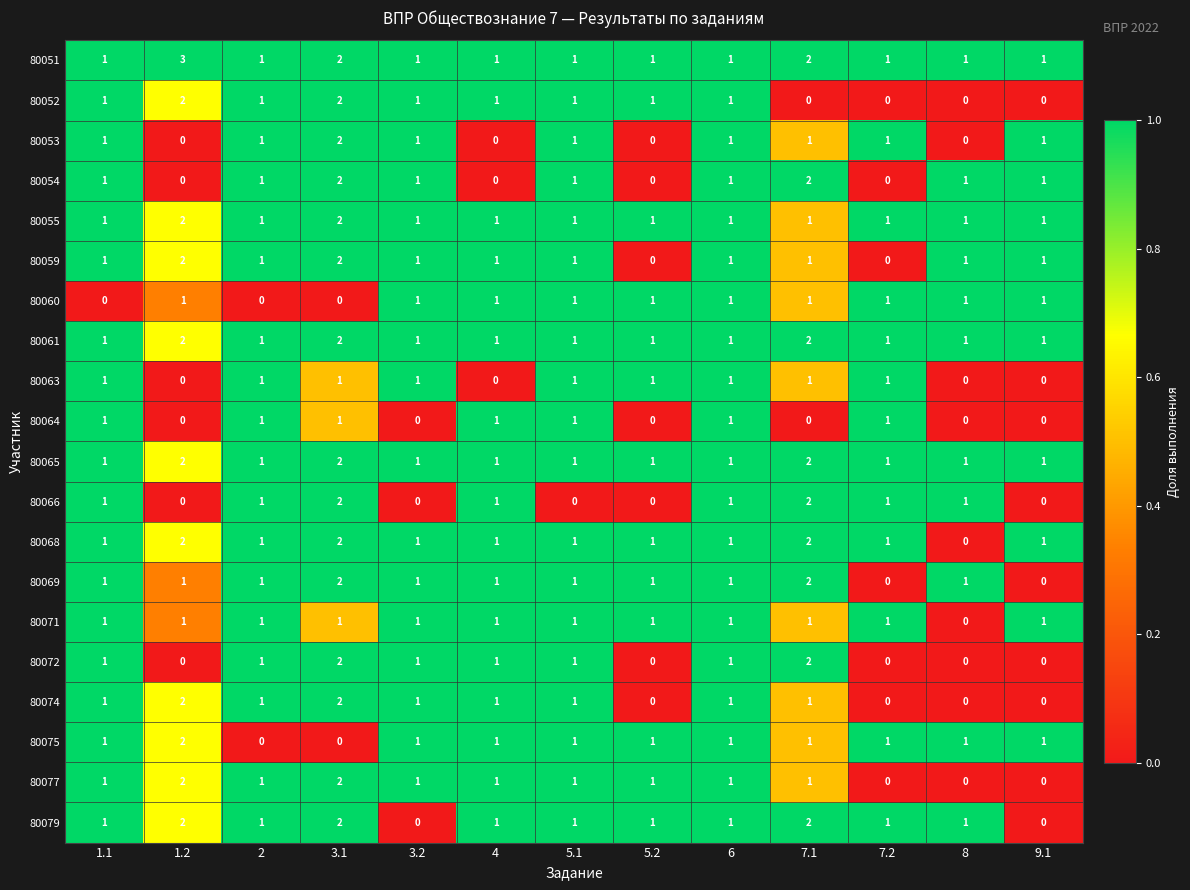

What is the maximum value shown in the chart?

3